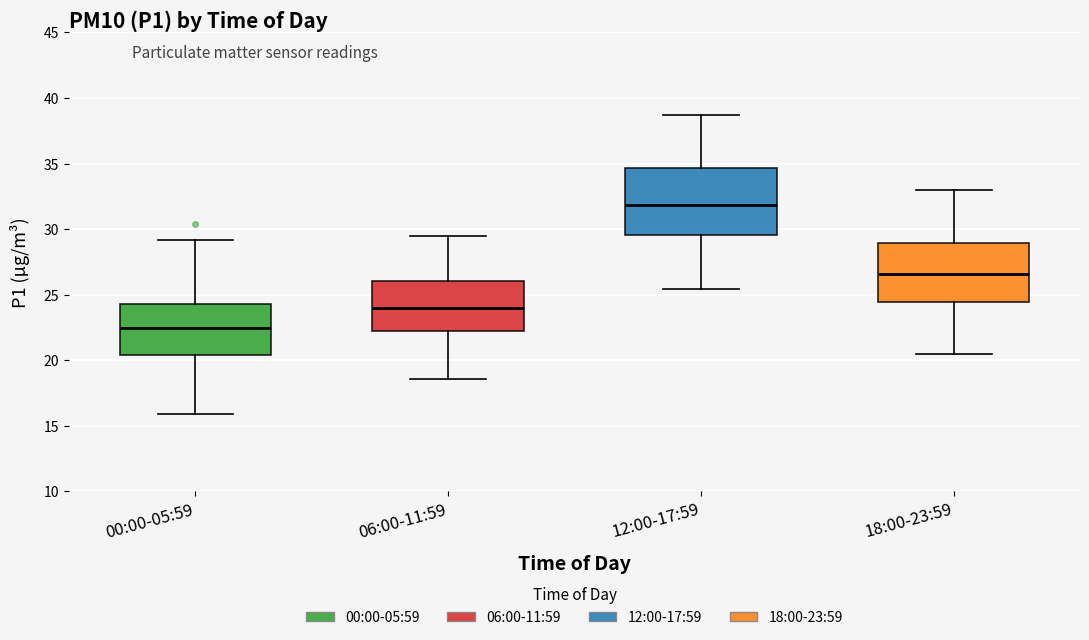

Reading left to right, read every box against the y-axis: the position of its median line, the range the box covers, and the ends of its whiskers. The values are not printed on the chart, so give them approximately, as read against the axis.

00:00-05:59: median 22.5, box 20.5 to 24.5, whiskers 16.0 to 29.0
06:00-11:59: median 24.0, box 22.5 to 26.0, whiskers 18.5 to 29.5
12:00-17:59: median 32.0, box 29.5 to 34.5, whiskers 25.5 to 38.5
18:00-23:59: median 26.5, box 24.5 to 29.0, whiskers 20.5 to 33.0